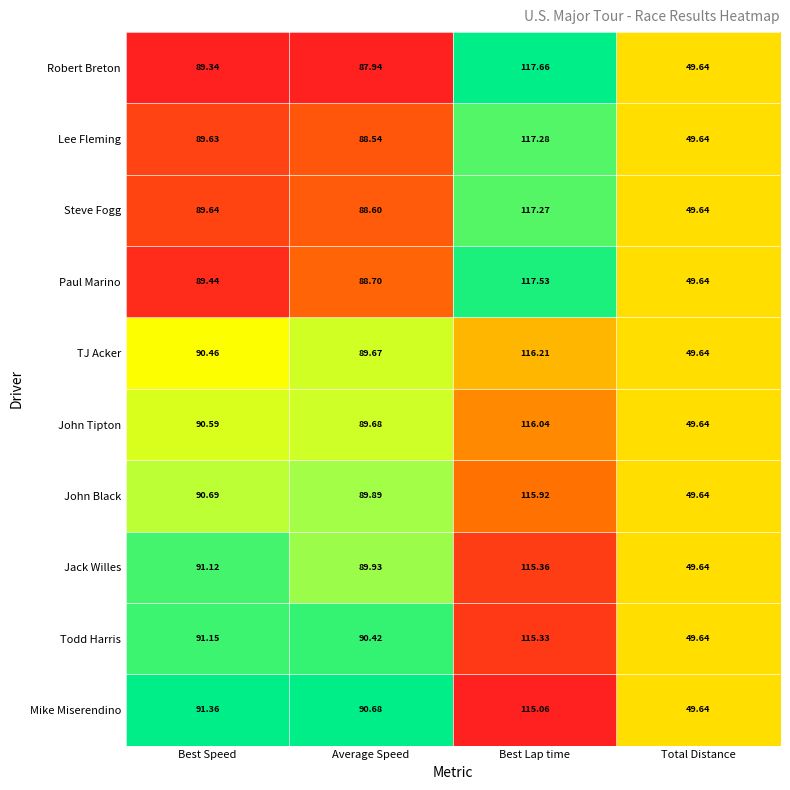

Where does the John Tipton series first go above 90?

Best Speed